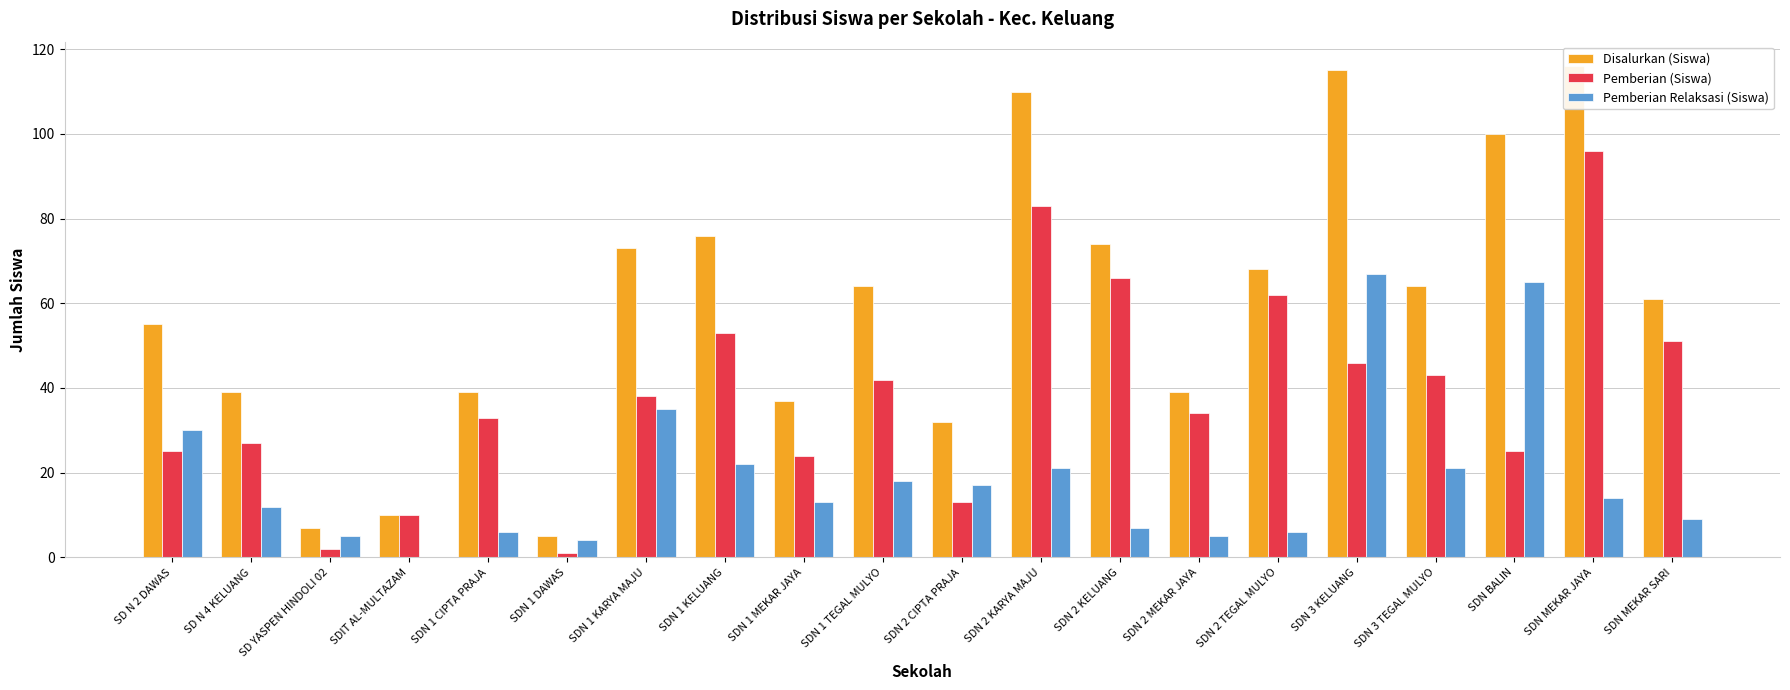

Reading left to right, what are all the values shown in this chart?

Disalurkan (Siswa): SD N 2 DAWAS=55	SD N 4 KELUANG=39	SD YASPEN HINDOLI 02=7	SDIT AL-MULTAZAM=10	SDN 1 CIPTA PRAJA=39	SDN 1 DAWAS=5	SDN 1 KARYA MAJU=73	SDN 1 KELUANG=76	SDN 1 MEKAR JAYA=37	SDN 1 TEGAL MULYO=64	SDN 2 CIPTA PRAJA=32	SDN 2 KARYA MAJU=110	SDN 2 KELUANG=74	SDN 2 MEKAR JAYA=39	SDN 2 TEGAL MULYO=68	SDN 3 KELUANG=115	SDN 3 TEGAL MULYO=64	SDN BALIN=100	SDN MEKAR JAYA=116	SDN MEKAR SARI=61
Pemberian (Siswa): SD N 2 DAWAS=25	SD N 4 KELUANG=27	SD YASPEN HINDOLI 02=2	SDIT AL-MULTAZAM=10	SDN 1 CIPTA PRAJA=33	SDN 1 DAWAS=1	SDN 1 KARYA MAJU=38	SDN 1 KELUANG=53	SDN 1 MEKAR JAYA=24	SDN 1 TEGAL MULYO=42	SDN 2 CIPTA PRAJA=13	SDN 2 KARYA MAJU=83	SDN 2 KELUANG=66	SDN 2 MEKAR JAYA=34	SDN 2 TEGAL MULYO=62	SDN 3 KELUANG=46	SDN 3 TEGAL MULYO=43	SDN BALIN=25	SDN MEKAR JAYA=96	SDN MEKAR SARI=51
Pemberian Relaksasi (Siswa): SD N 2 DAWAS=30	SD N 4 KELUANG=12	SD YASPEN HINDOLI 02=5	SDIT AL-MULTAZAM=0	SDN 1 CIPTA PRAJA=6	SDN 1 DAWAS=4	SDN 1 KARYA MAJU=35	SDN 1 KELUANG=22	SDN 1 MEKAR JAYA=13	SDN 1 TEGAL MULYO=18	SDN 2 CIPTA PRAJA=17	SDN 2 KARYA MAJU=21	SDN 2 KELUANG=7	SDN 2 MEKAR JAYA=5	SDN 2 TEGAL MULYO=6	SDN 3 KELUANG=67	SDN 3 TEGAL MULYO=21	SDN BALIN=65	SDN MEKAR JAYA=14	SDN MEKAR SARI=9